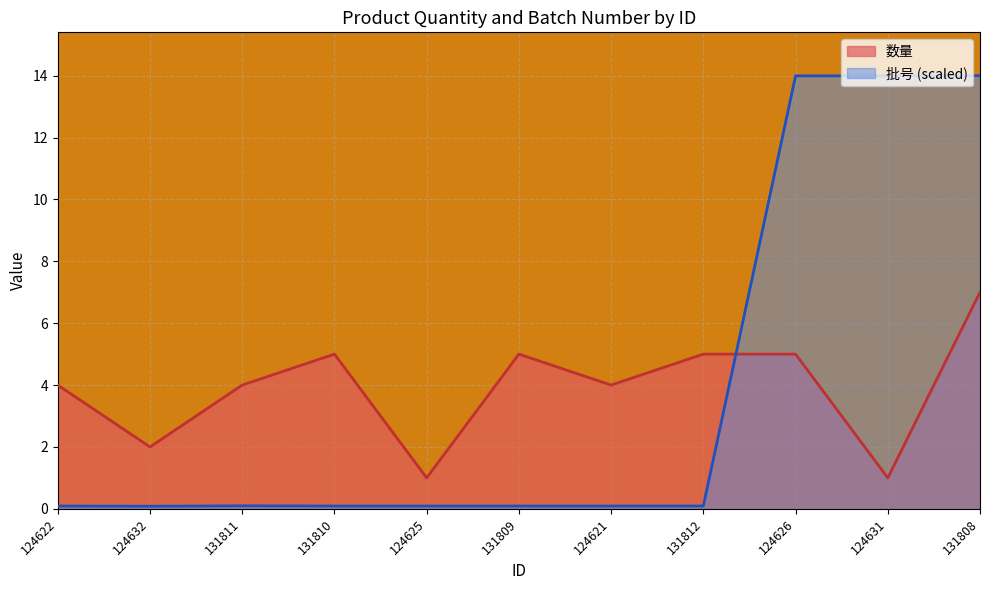

What is the difference between the maximum and minimum values in the 数量 series?

6.0